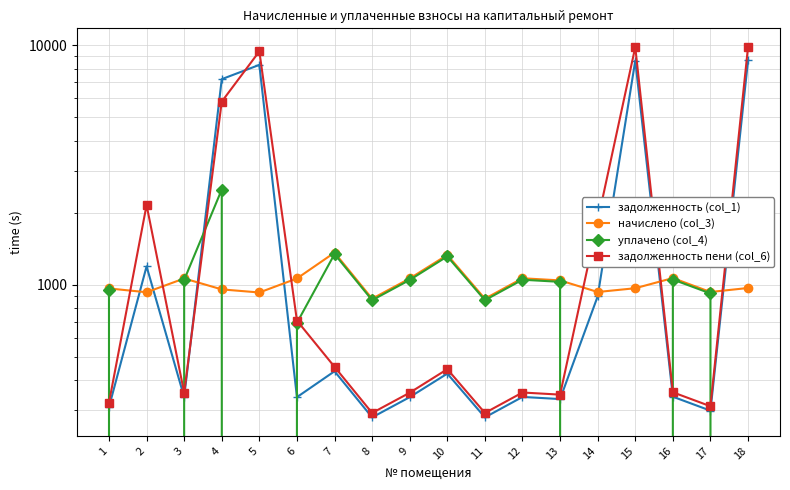

Reading left to right, list all the values displayed in this chart.

задолженность (col_1): 308.4	1193.8	339.5	7226.3	8289.5	339.5	435.4	279.4	339.5	425.7	279.4	340.2	333.3	894.8	8636.5	340.9	298.1	8655.8
начислено (col_3): 965.5	931.0	1062.7	956.9	928.8	1062.7	1363.0	874.8	1062.7	1332.7	874.8	1064.9	1043.3	933.1	967.7	1067.0	933.1	969.8
уплачено (col_4): 952.1	0.0	1048.0	2500.0	0.0	693.7	1344.0	862.6	1048.0	1314.2	862.6	1050.1	1028.8	0.0	0.0	1052.2	920.2	0.0
задолженность пени (col_6): 321.8	2153.0	354.2	5821.9	9441.2	708.5	454.3	291.6	354.2	444.2	291.6	355.0	347.8	1847.3	9836.5	355.7	311.0	9858.4